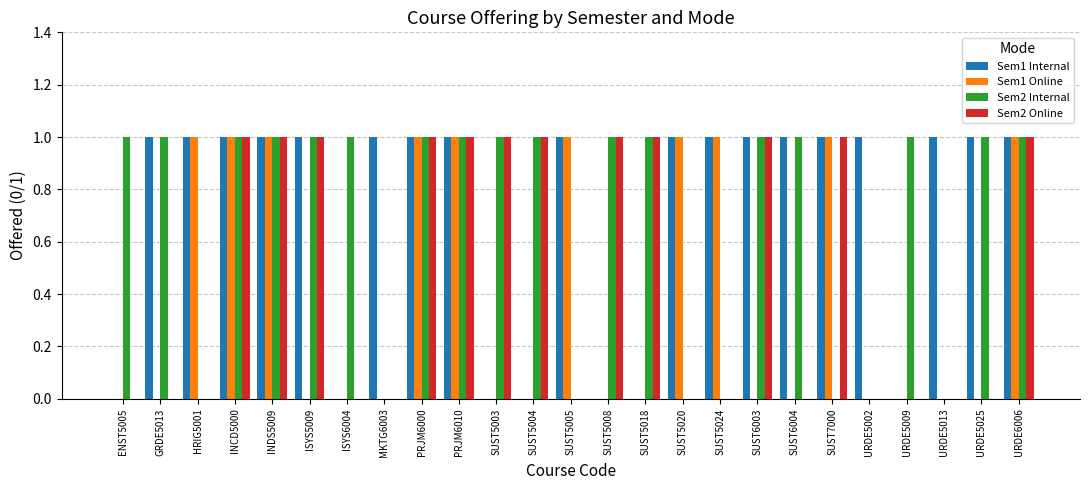

What is the maximum value for Sem2 Internal?

1